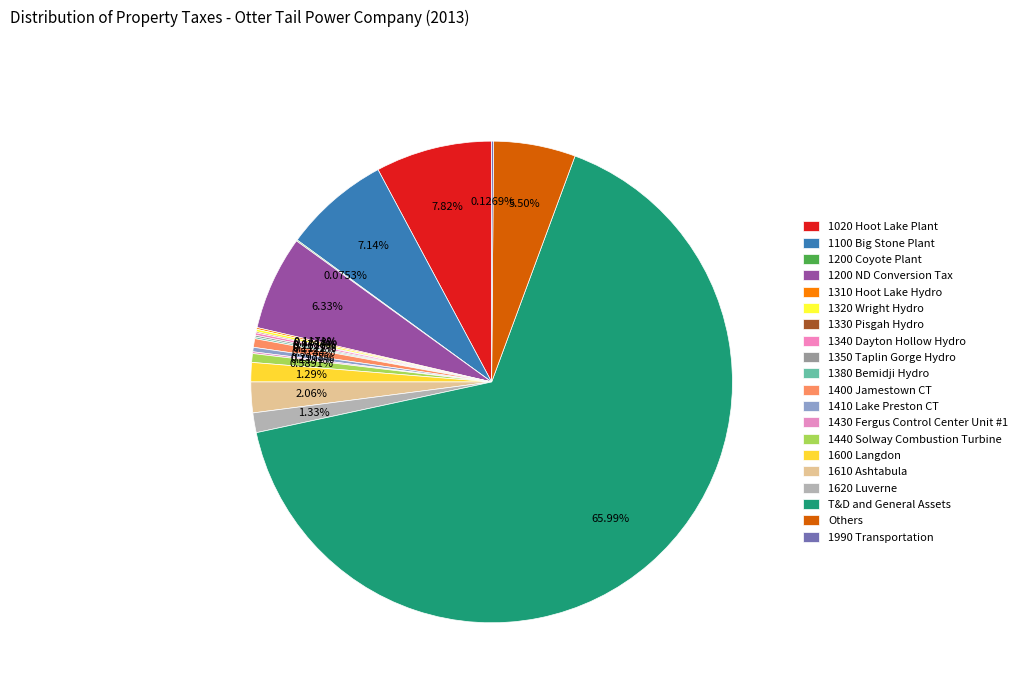

Is it true that 1600 Langdon is 1% of the pie?

True